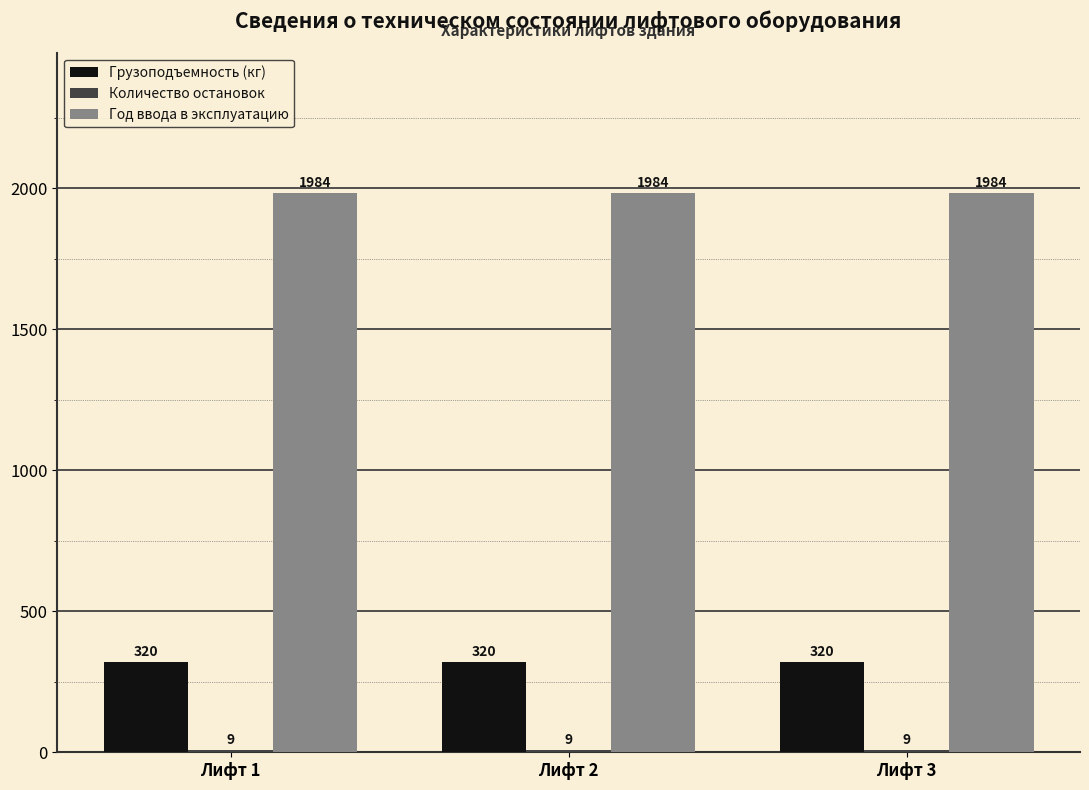

What is the value of the Грузоподъемность (кг) bar at the 2nd from the left?

320